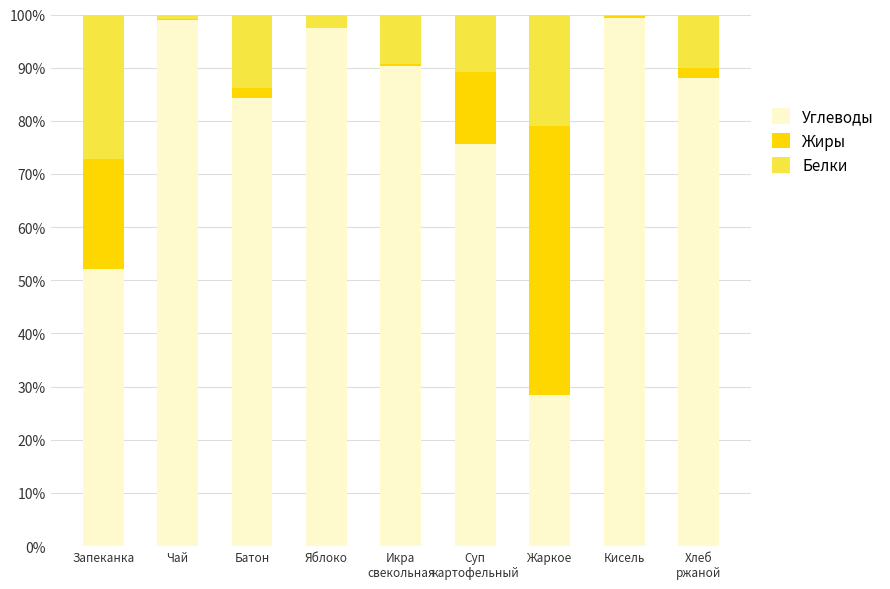

What is the sum of all Углеводы values?

714.8